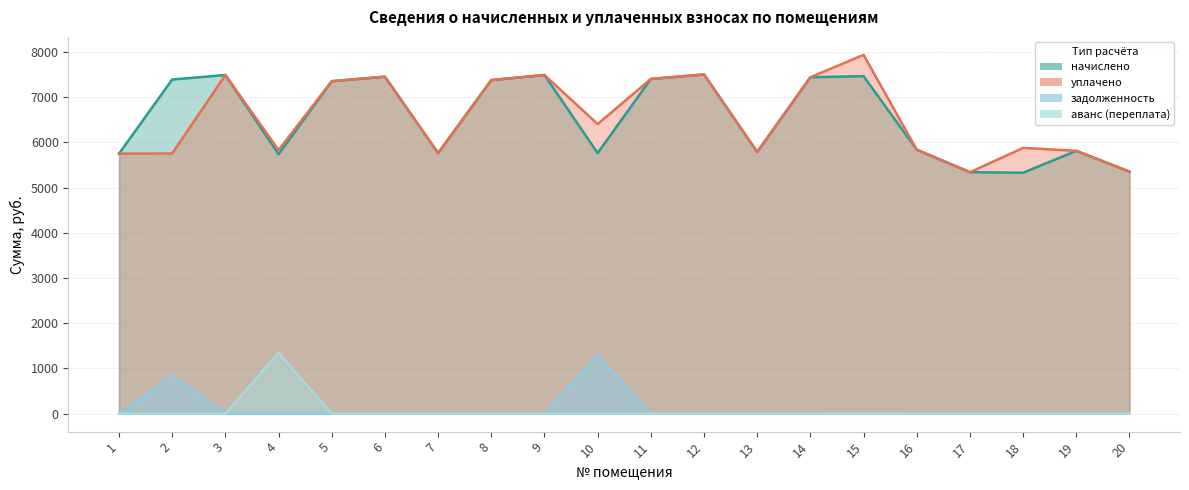

At how many categories does at least one series exceed 7923?

1